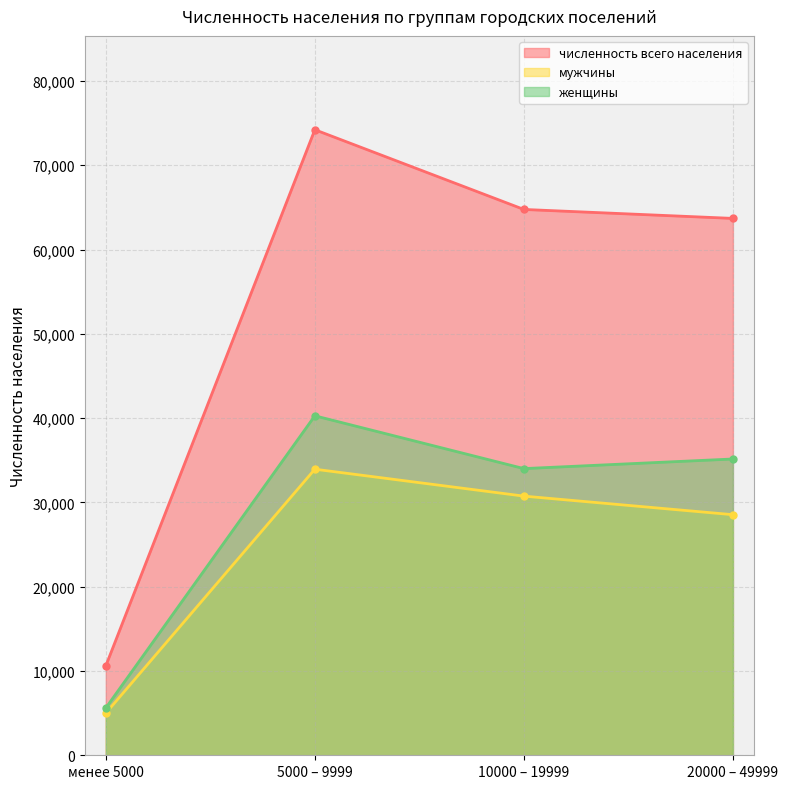

At which label is численность всего населения closest to 42412?

20000 – 49999